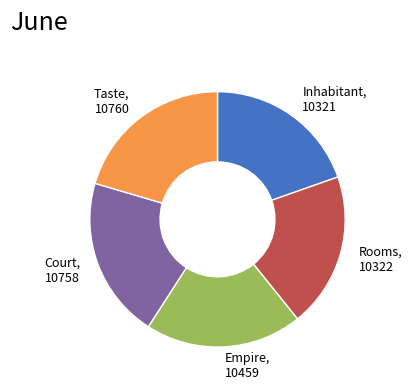

Between Inhabitant, 10321 and Court, 10758, which is larger?

Court, 10758